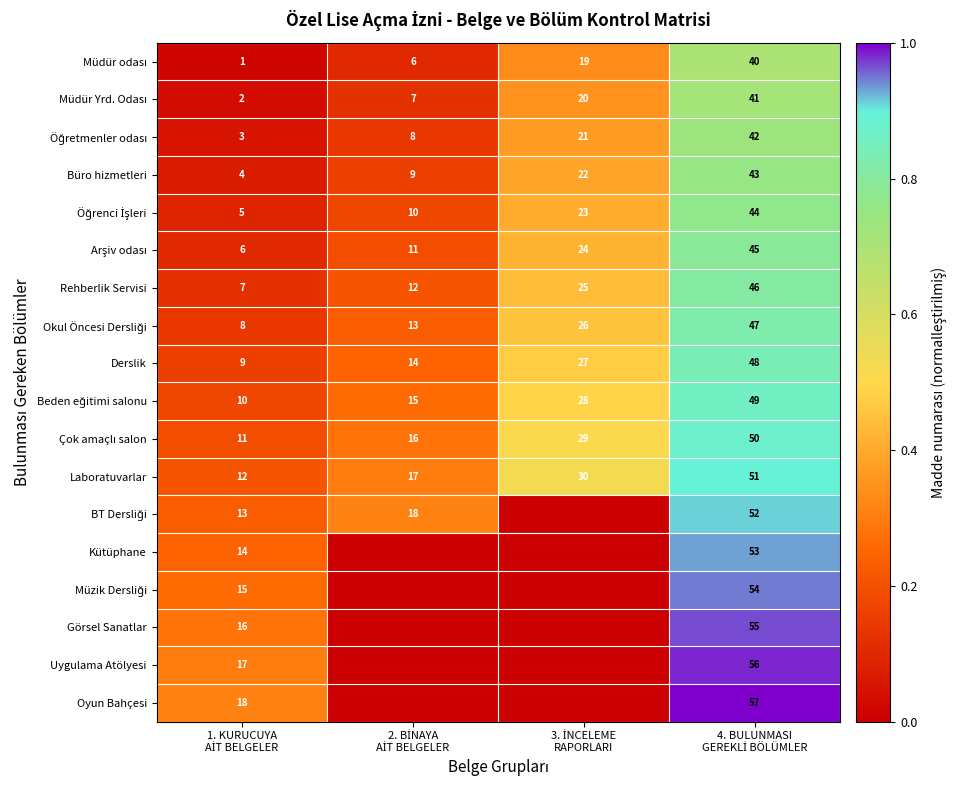

What is the difference between the highest and lowest values at 3. İNCELEME
RAPORLARI?

0.5